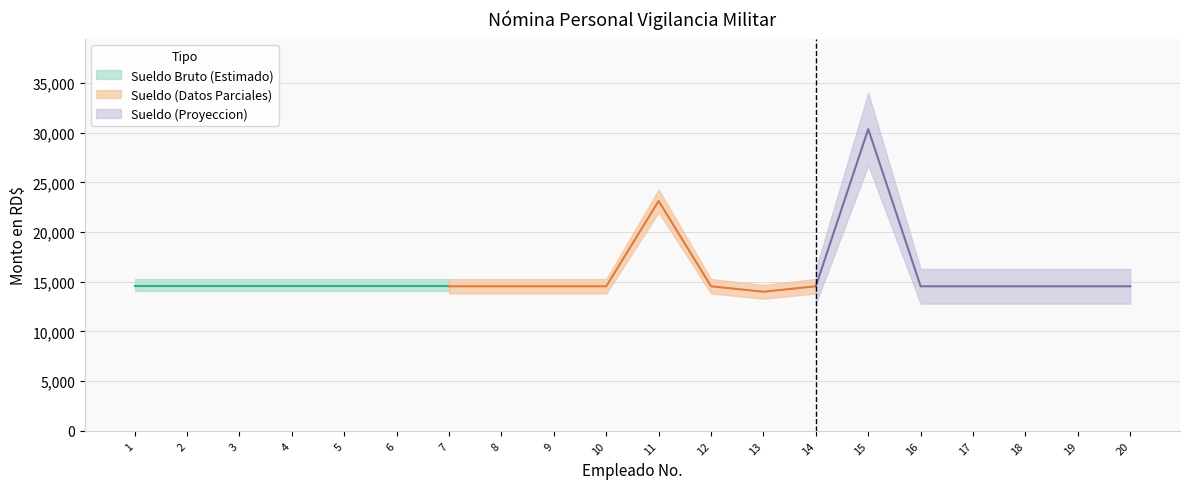

True or false: Fondo de Pension Empleado and Sueldo Neto en RD$ intersect in this chart.

False